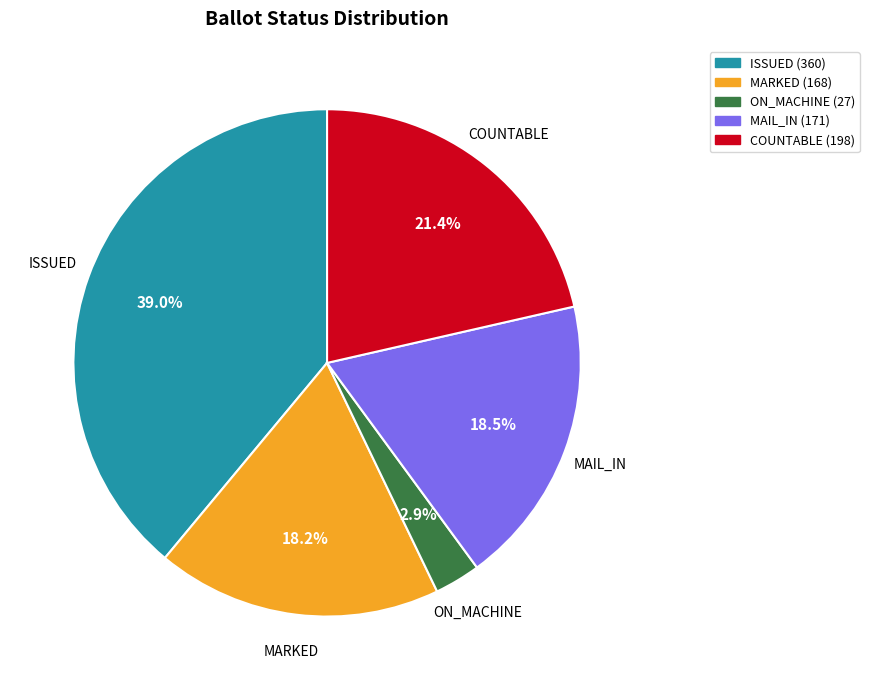

What portion of the pie excludes ON_MACHINE?

97.1%